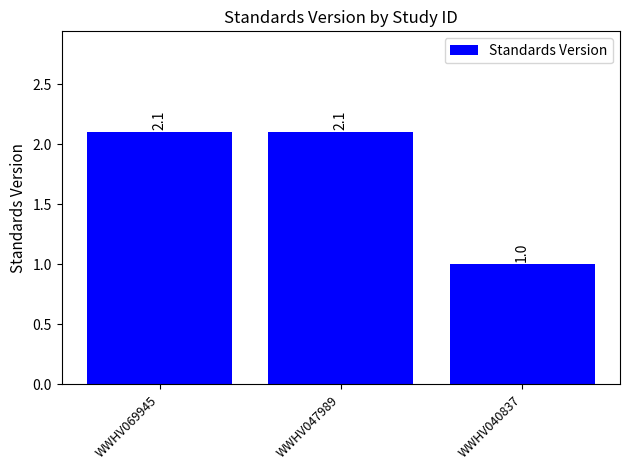

Does the chart contain any negative values?

No